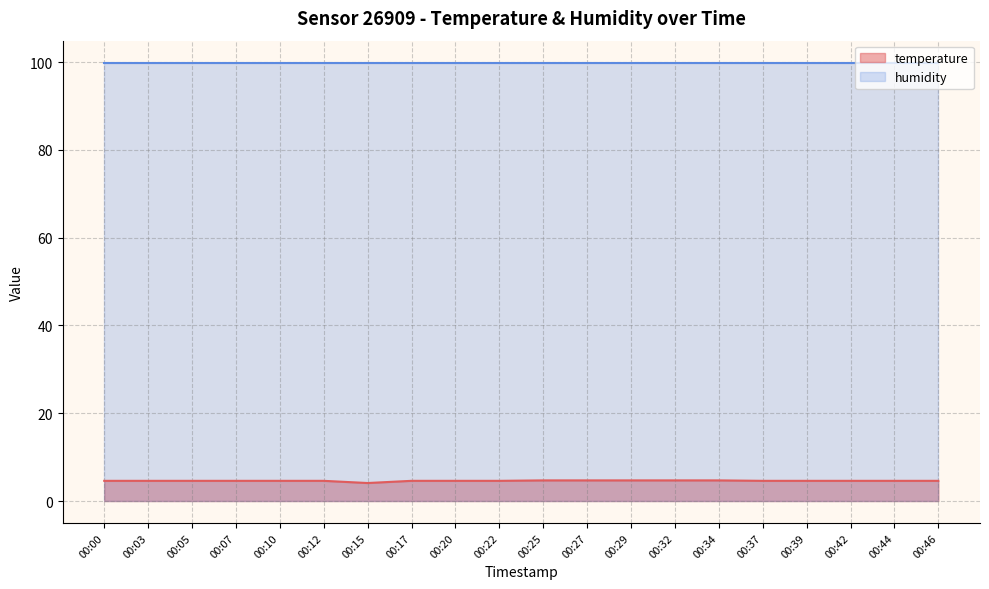

Does the chart have visible grid lines?

Yes